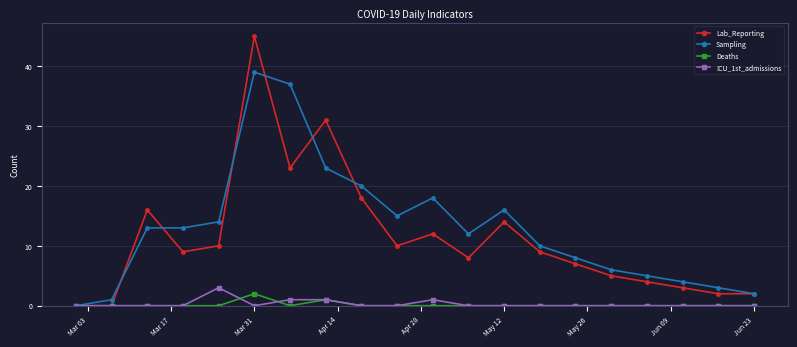

What is the maximum value for Lab_Reporting?

45